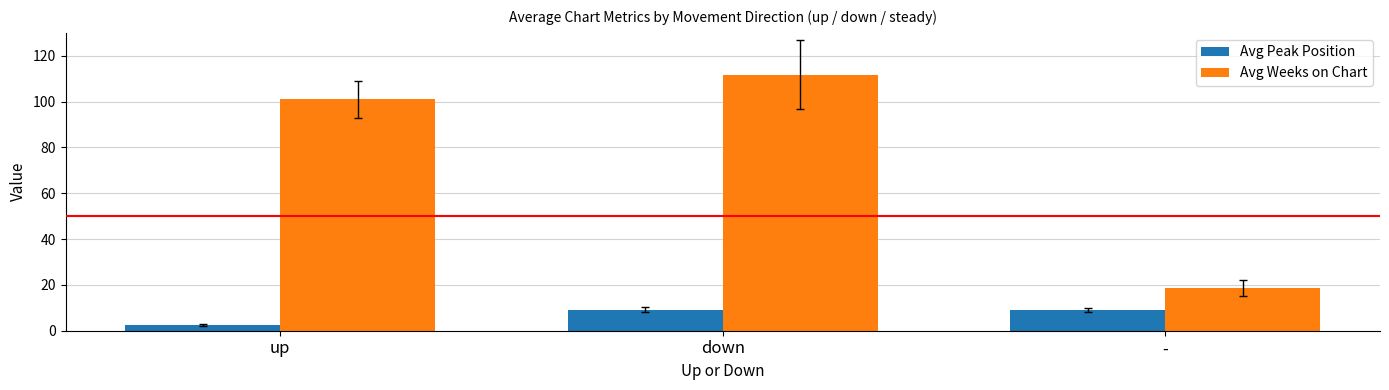

At how many categories does at least one series exceed 20?

2